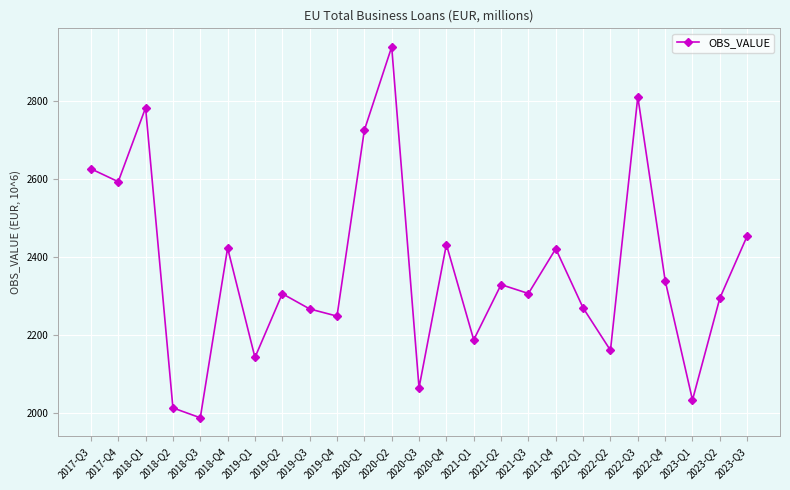

What is the minimum value shown in the chart?

1987.3